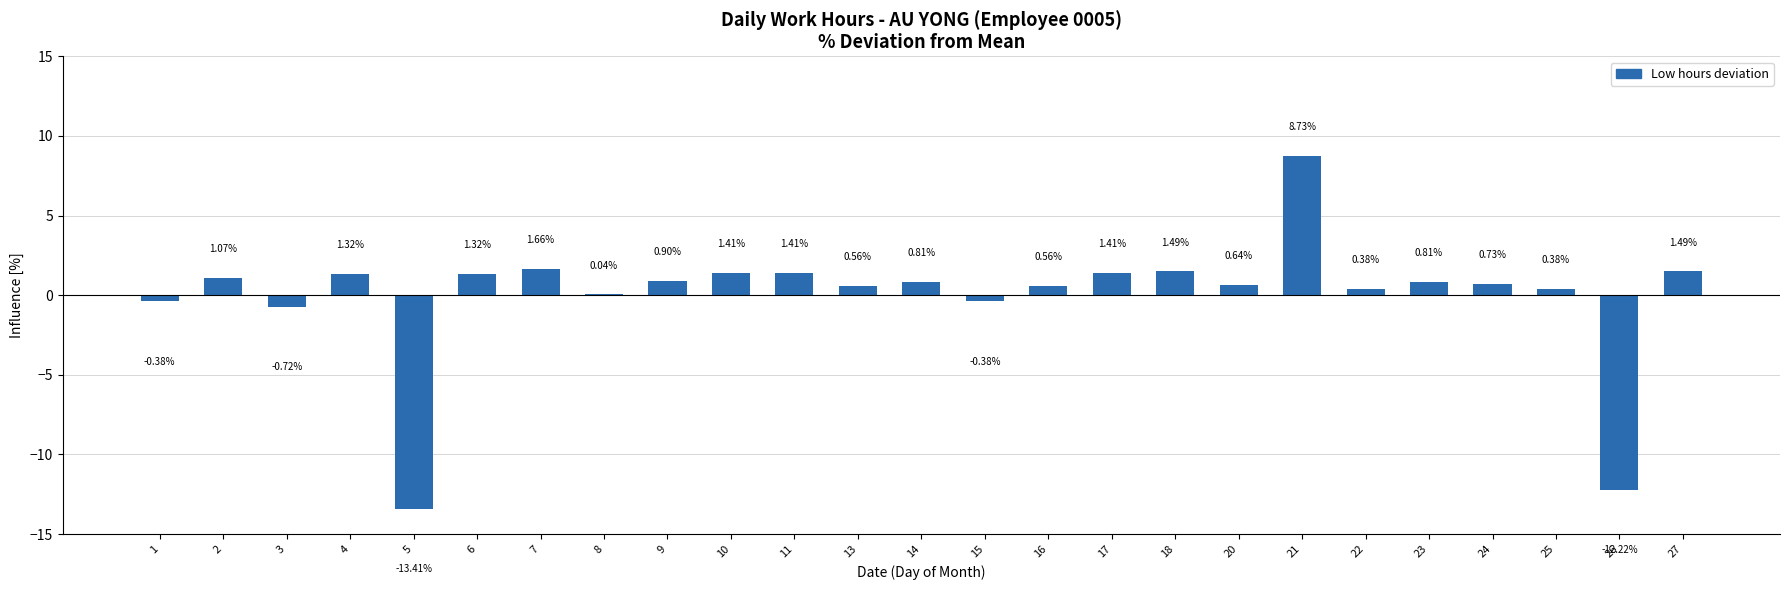

Are the bars grouped side by side (vs. stacked)?

No